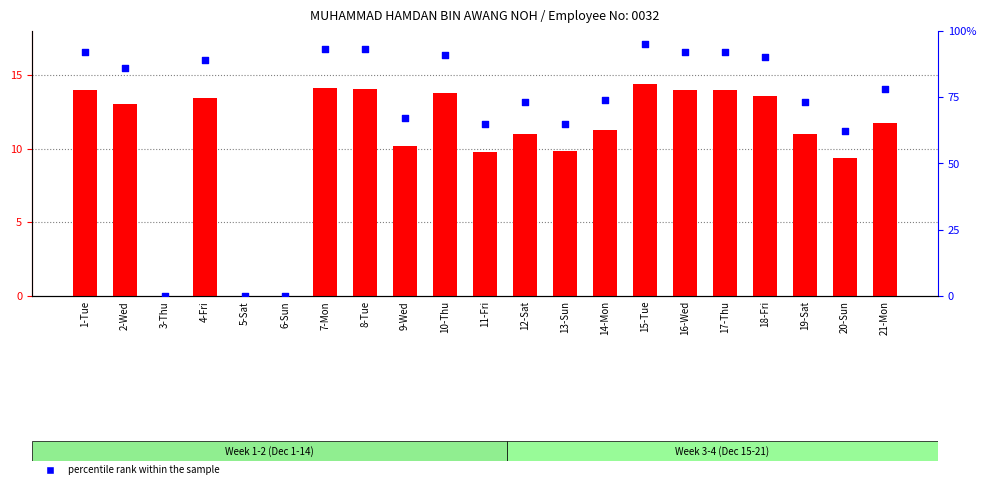

Which series contains the lowest Y value?

hours worked